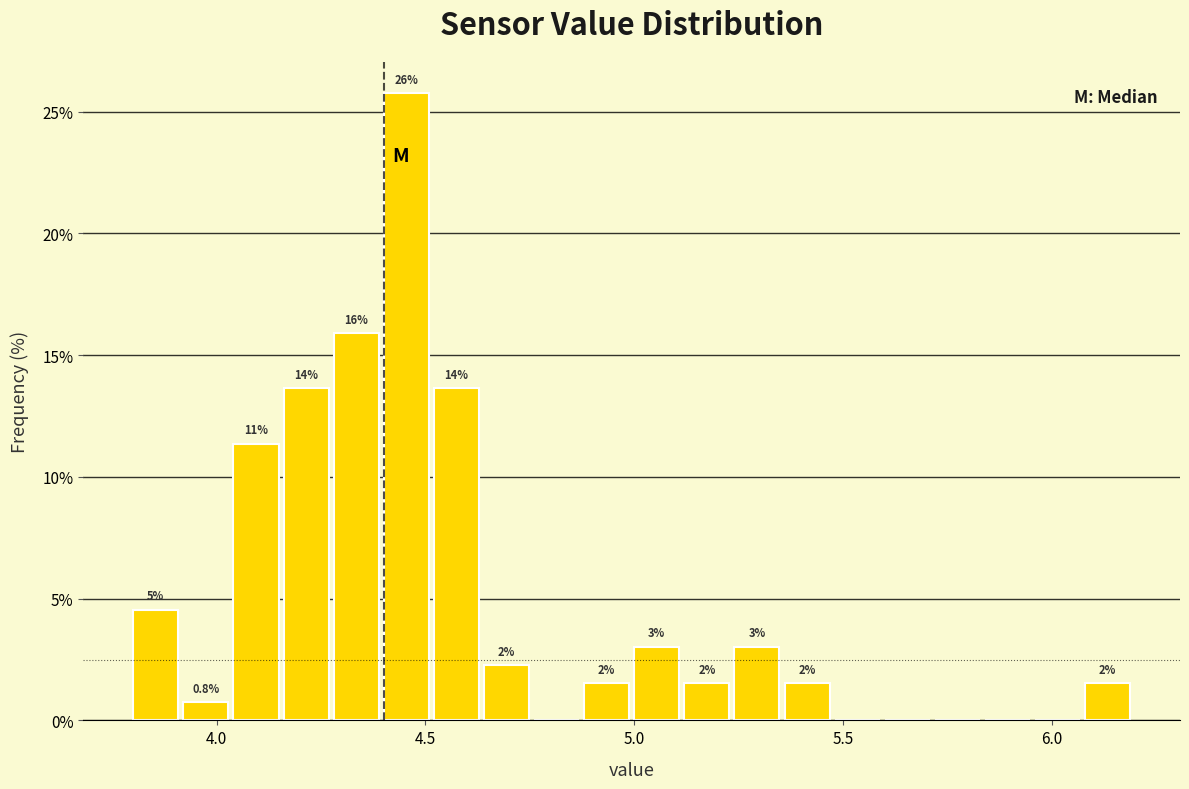

Read against the x-axis, roughly where is the centre of the tallest bar?

4.45